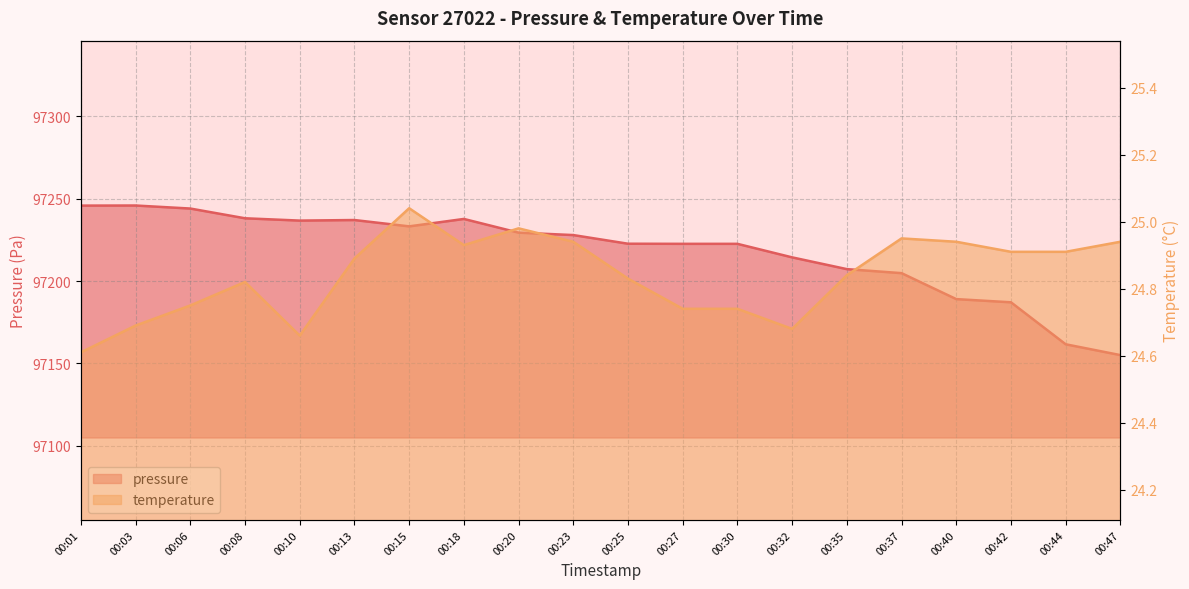

At which category does the chart reach its minimum across all series?

00:01